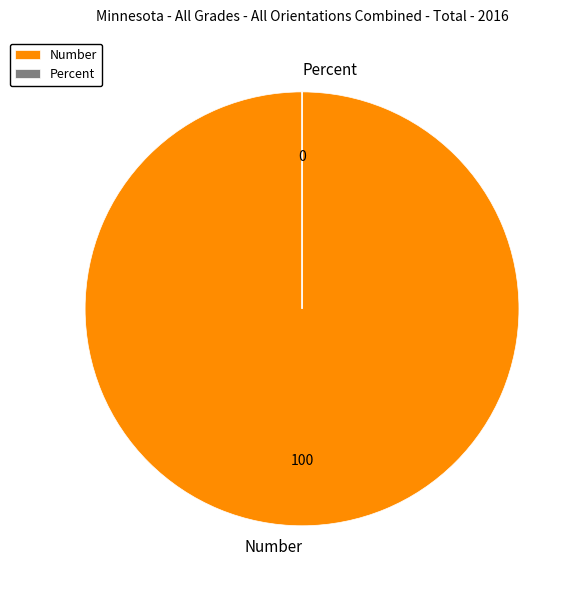

Is it true that Number is 91% of the pie?

False